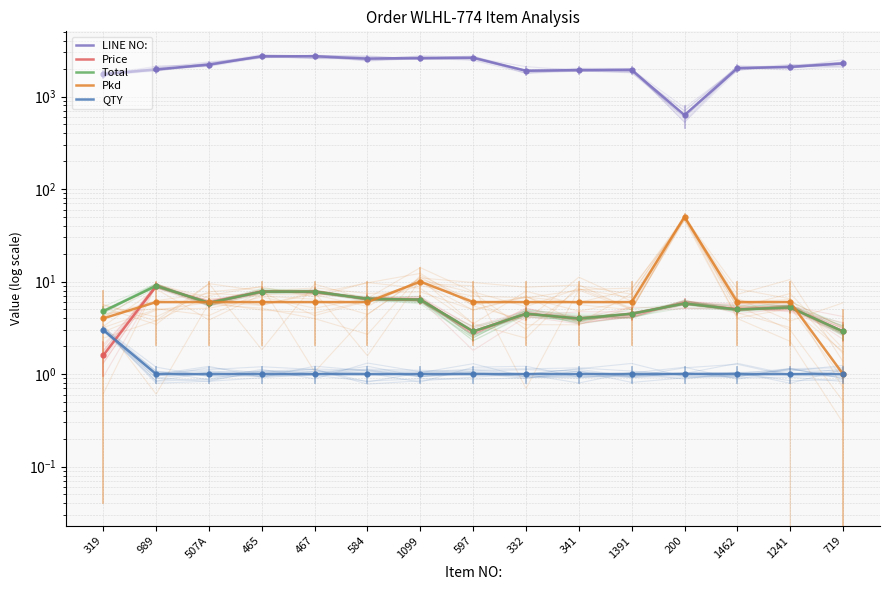

What is the sum of all Price values?

79.7